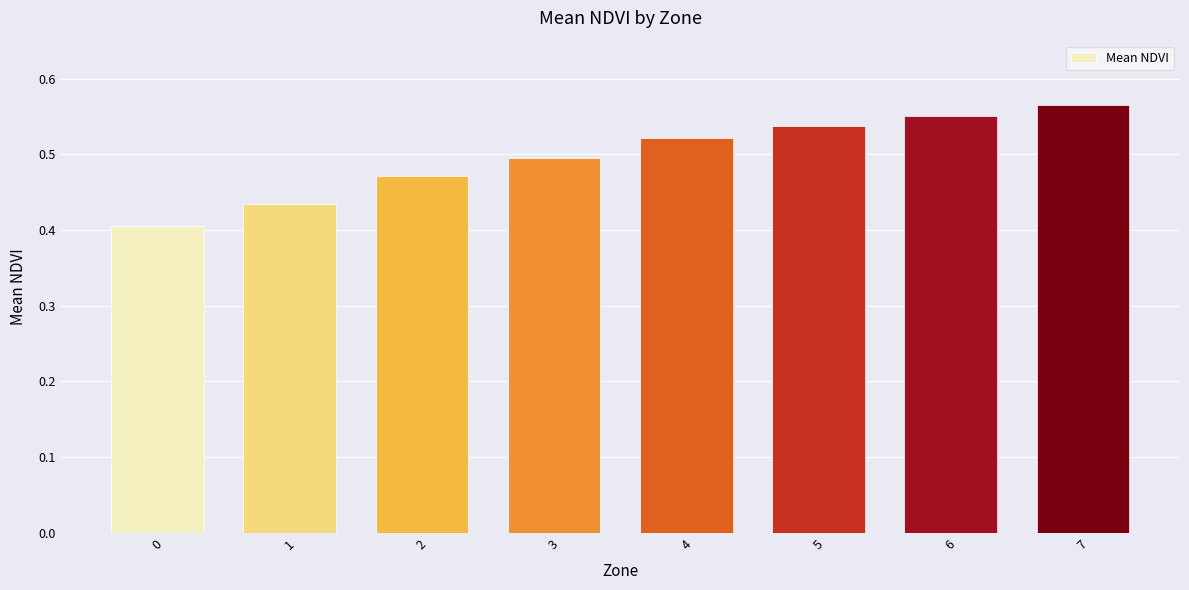

What is the difference between the second highest and second lowest values?

0.1